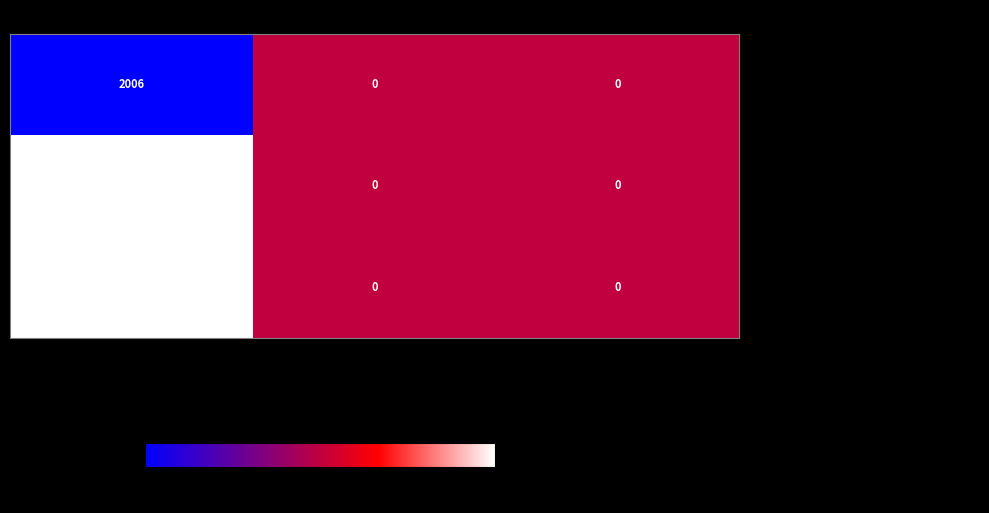

Is the value of - An opposite role for tau in circadian r… at Page views greater than the value of - Review: On mathematical modeling of cir… at Year?

No